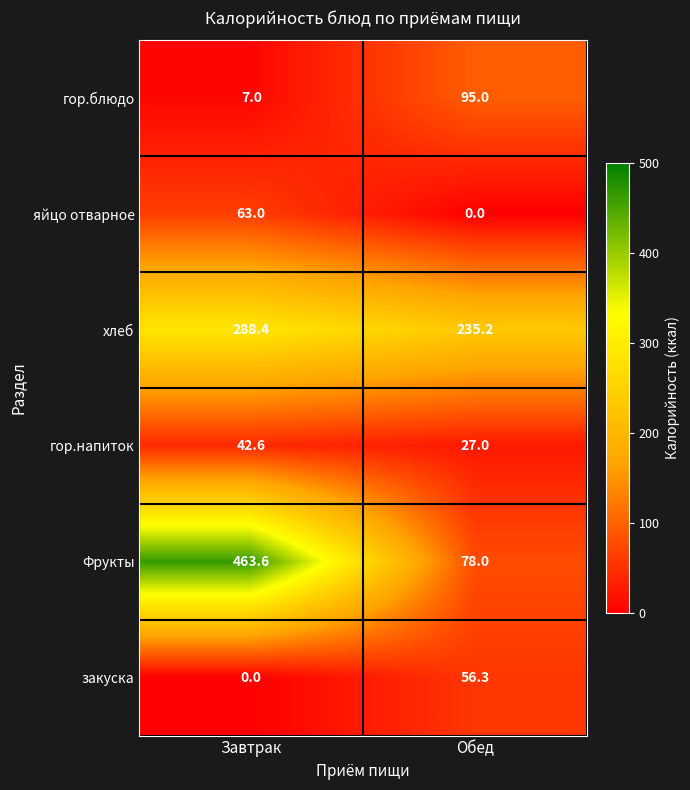

How many categories are shown in the chart?

2